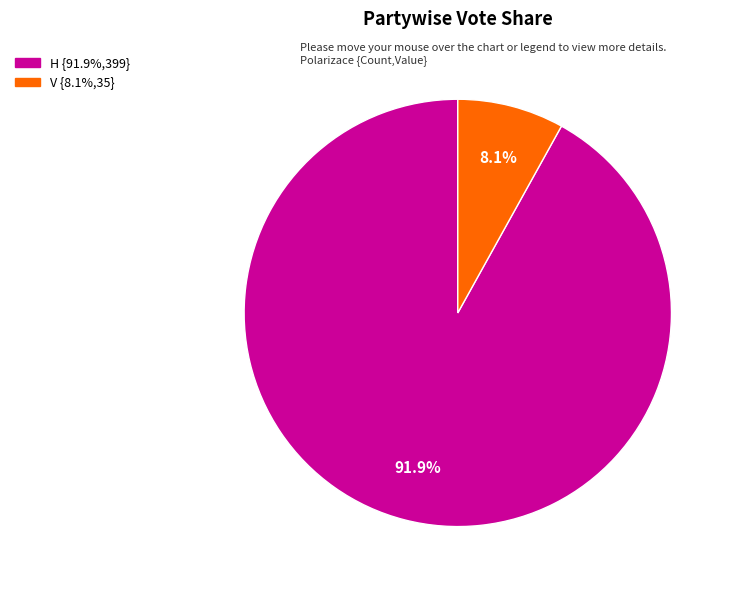

Combined, what portion of the pie is H and V?

100.0%